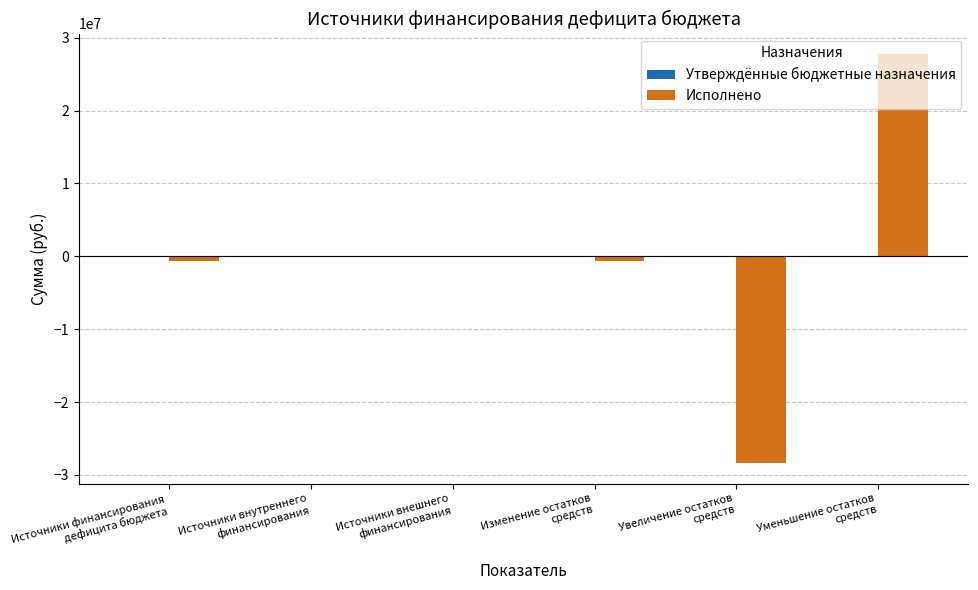

What is the sum of all values?

-1893254.2